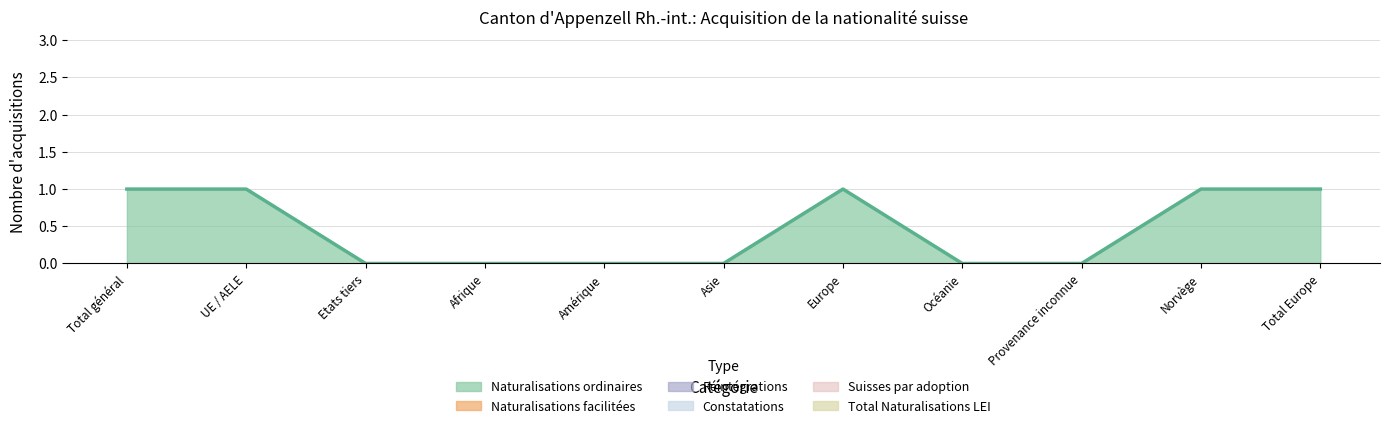

Where is the first local maximum for Naturalisations ordinaires?

Europe